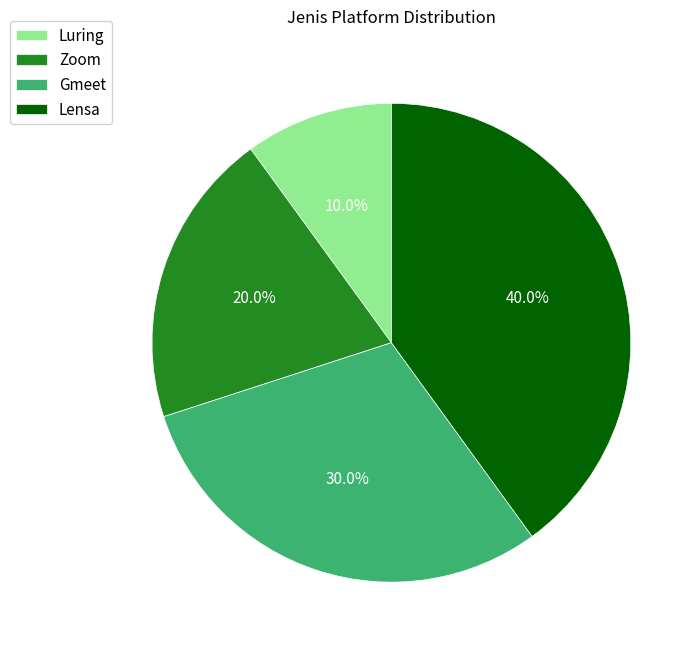

To the nearest percent, what percentage of the pie is Luring?

10%